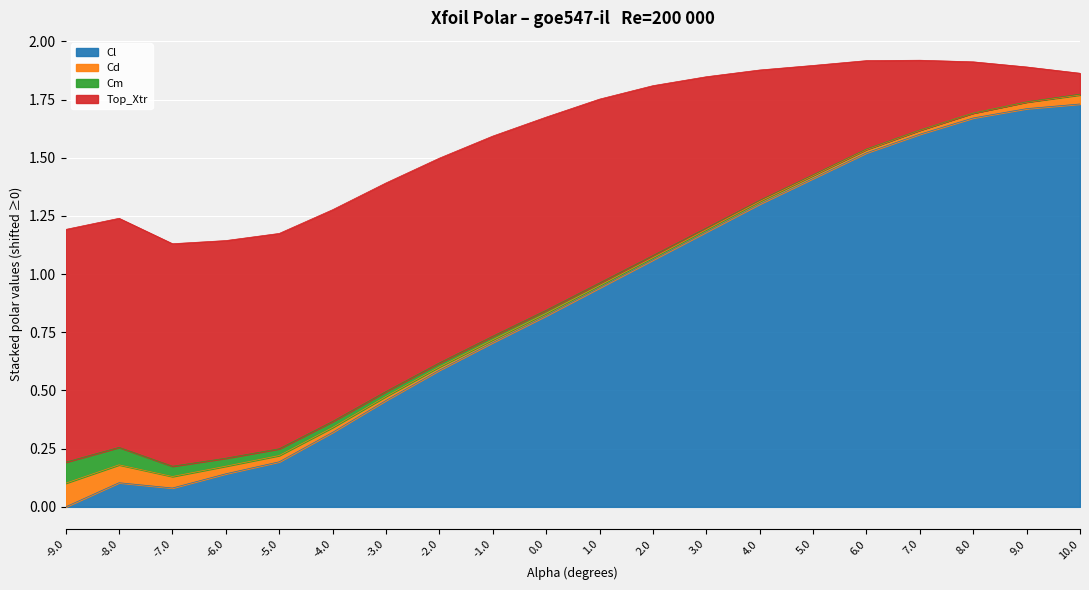

Is it true that Cl equals 2.6 at 6.0?

False